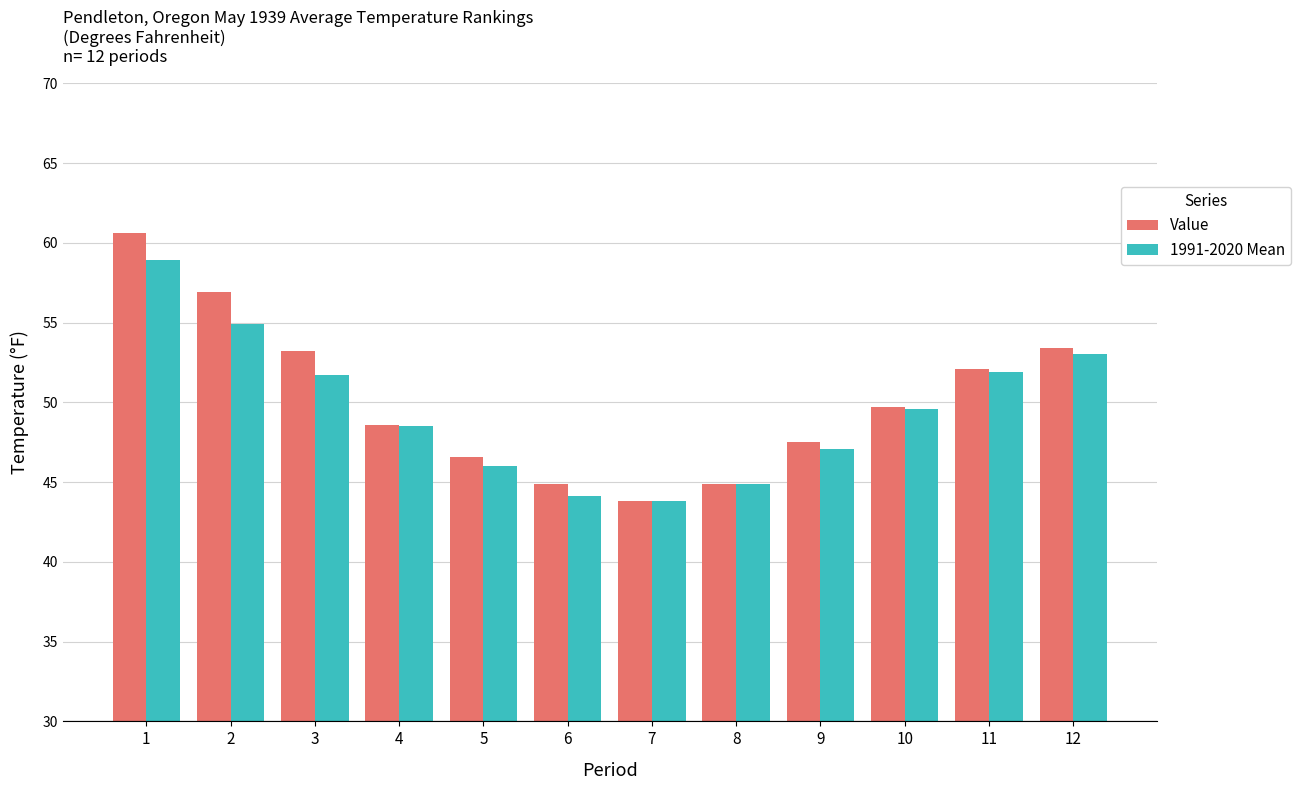

At which label does Value first exceed 49?

1